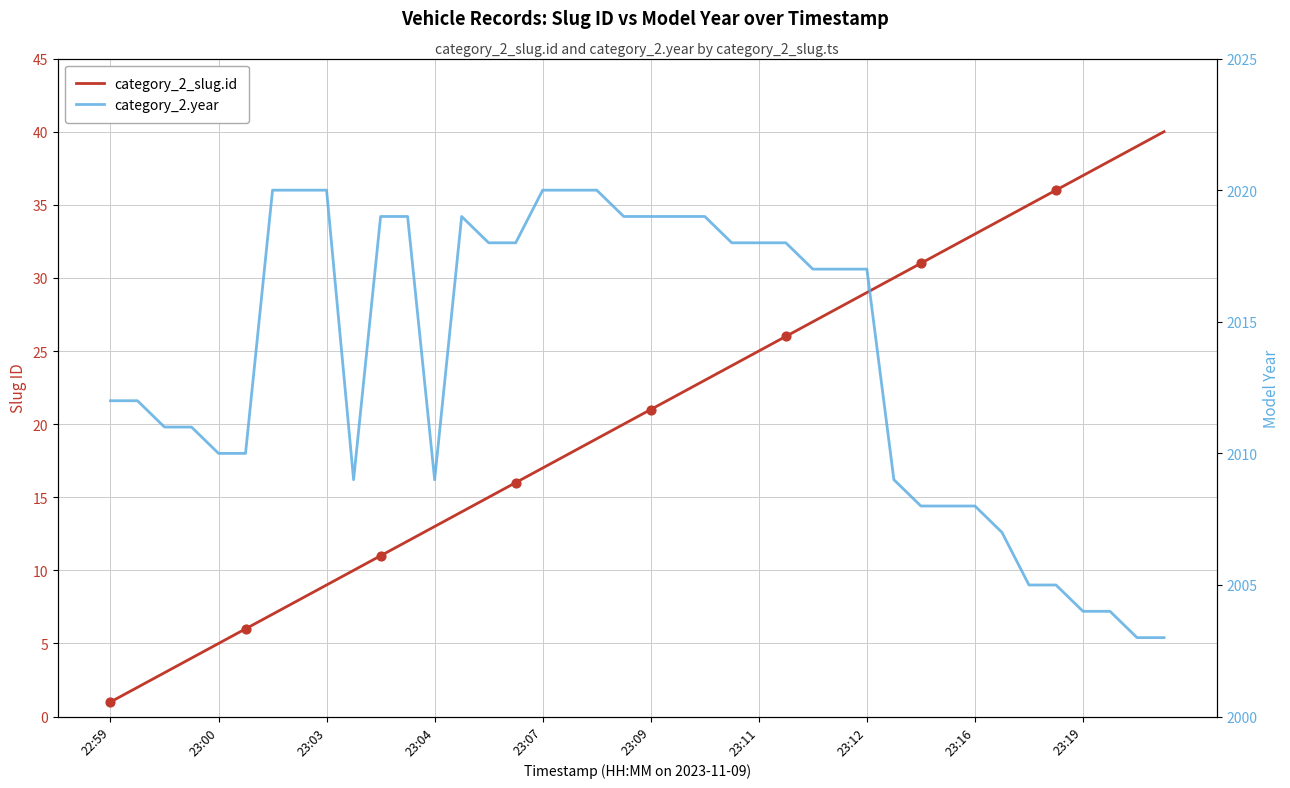

Which series has the widest spread of Y values?

category_2_slug.id